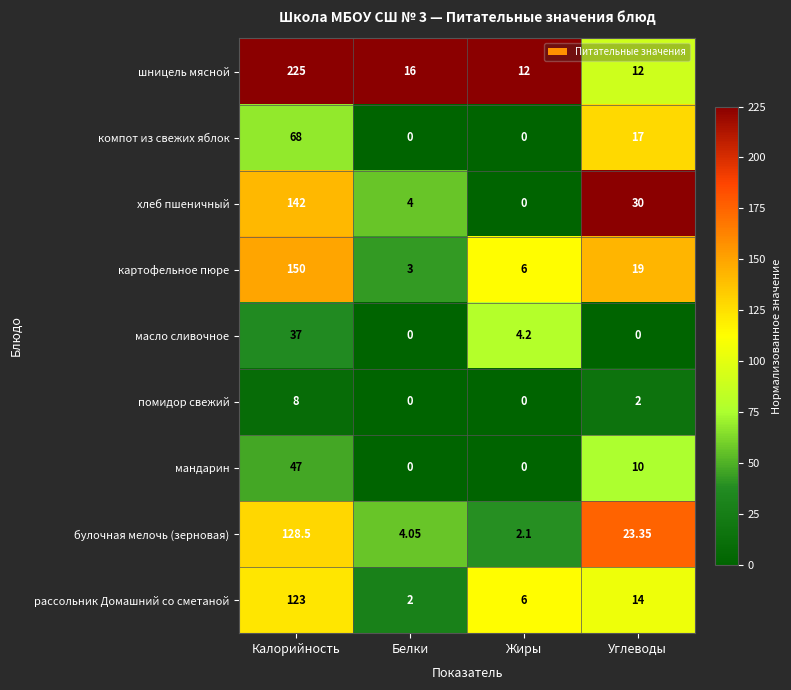

Which series has the largest total across all categories?

шницель мясной